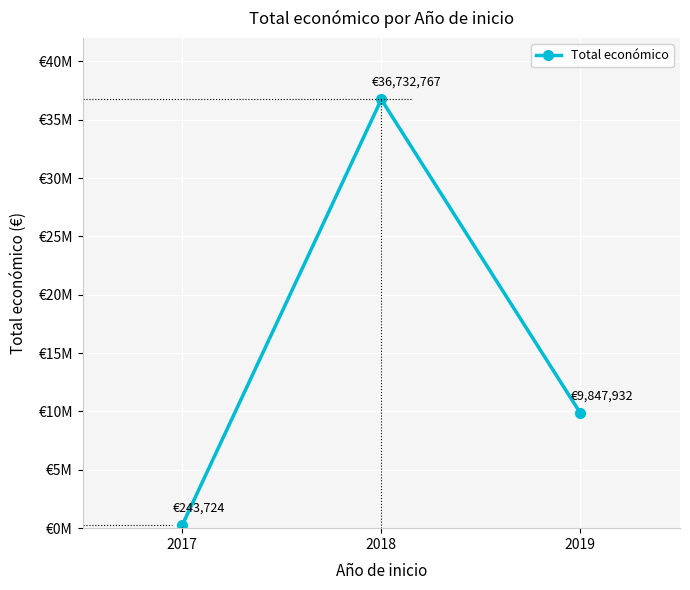

What is the difference between the second highest and minimum values?

9604208